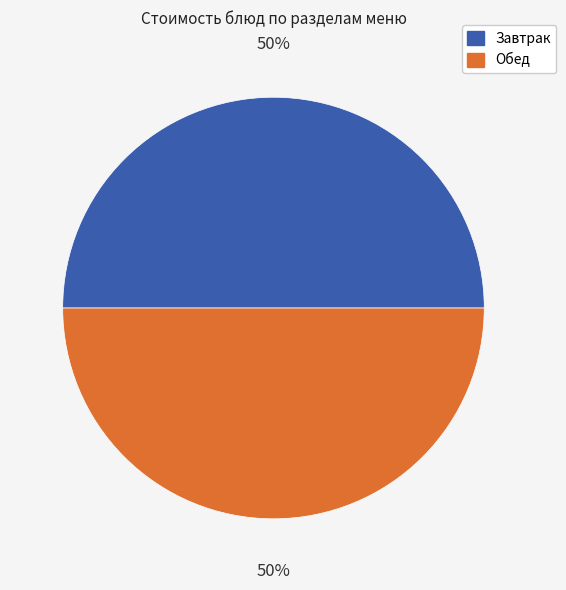

To the nearest percent, what is the average slice percentage?

50%